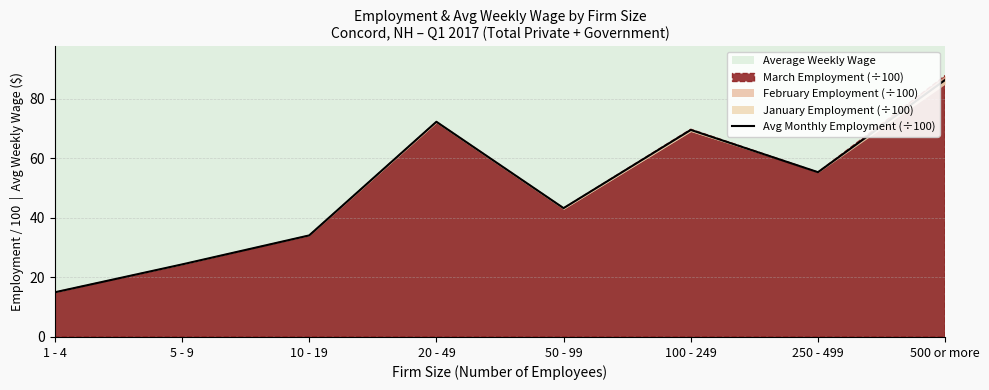

Reading left to right, transcribe all the data shown in this chart.

1 - 4=15.0	5 - 9=24.4	10 - 19=34.1	20 - 49=72.2	50 - 99=43.2	100 - 249=69.5	250 - 499=55.3	500 or more=86.3